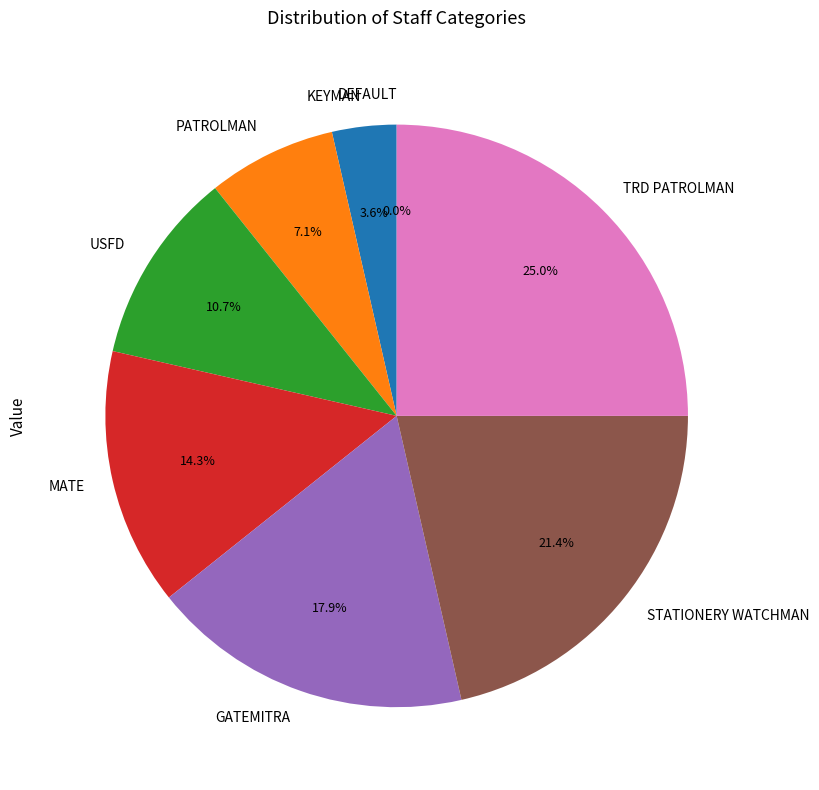

Is there a majority slice in this chart?

No